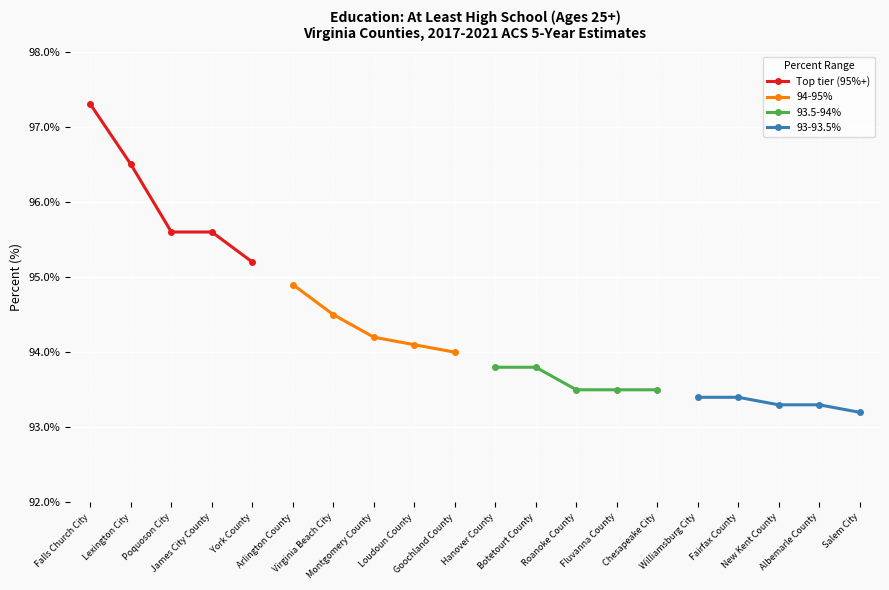

True or false: 93.5-94% has a value of 93.8 at Hanover County.

True